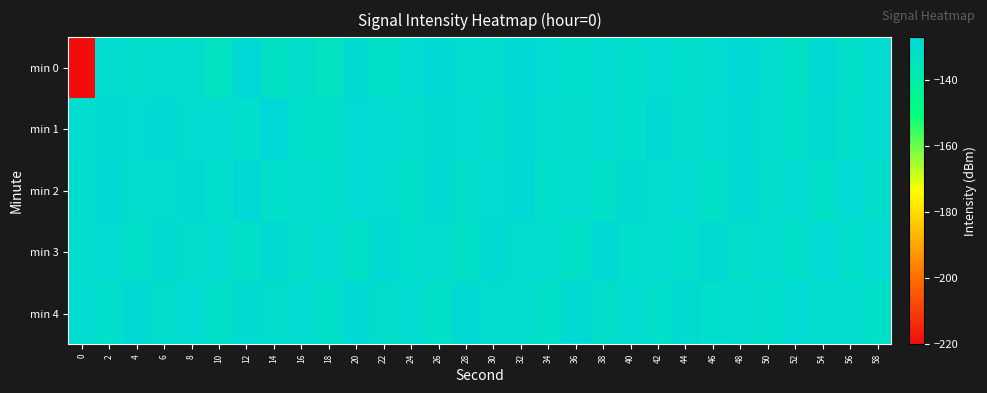

Which series has the widest spread of values?

min 0